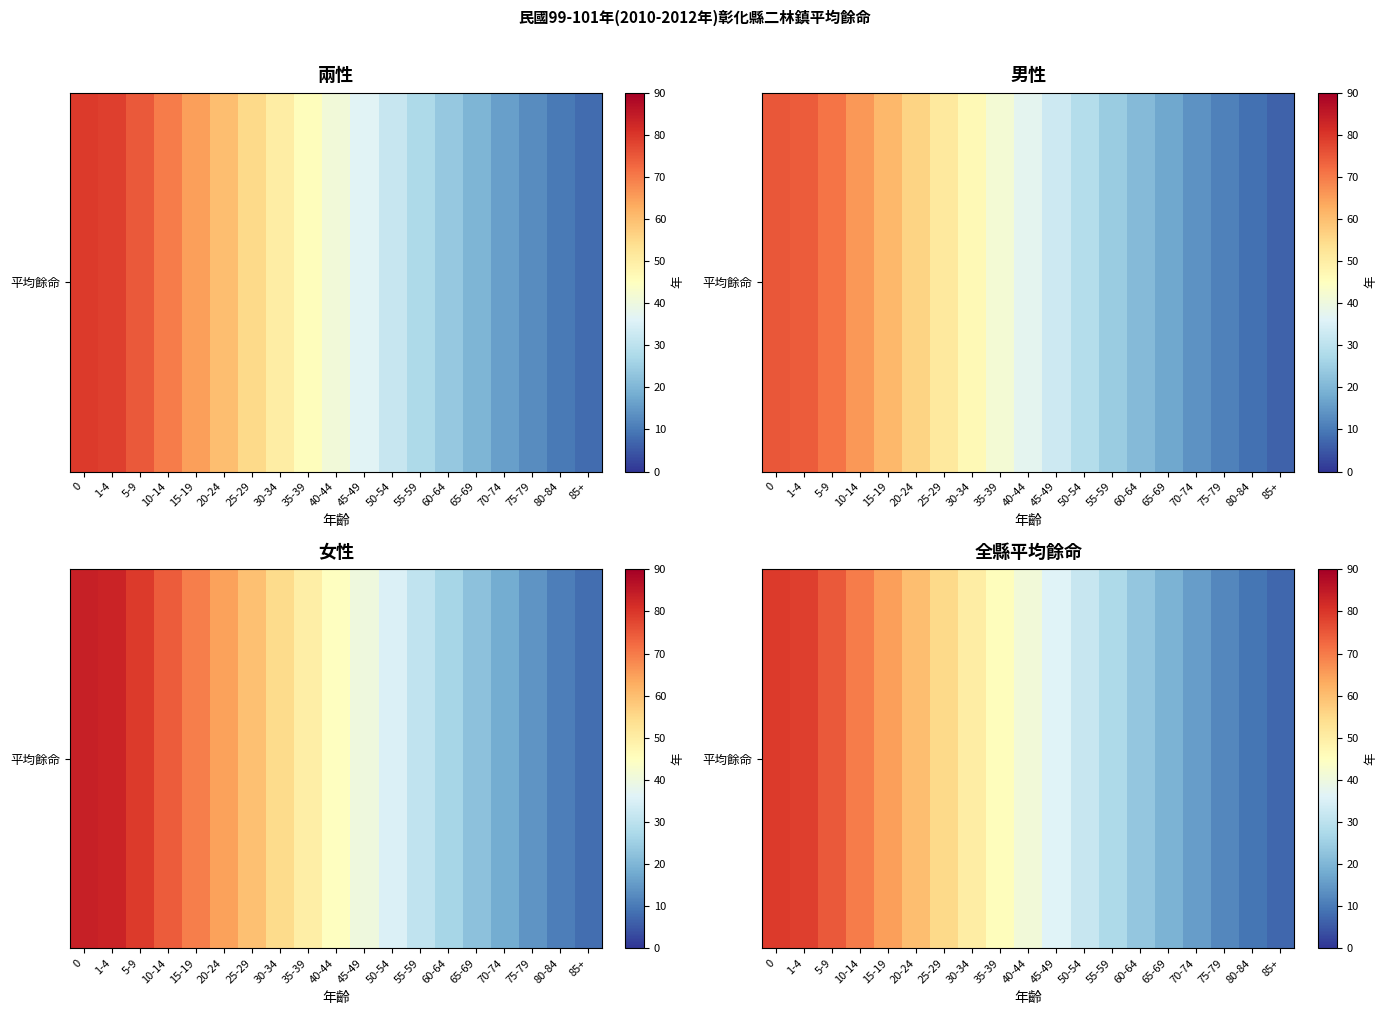

The value at 40-44 is 56.9. True or false?

False